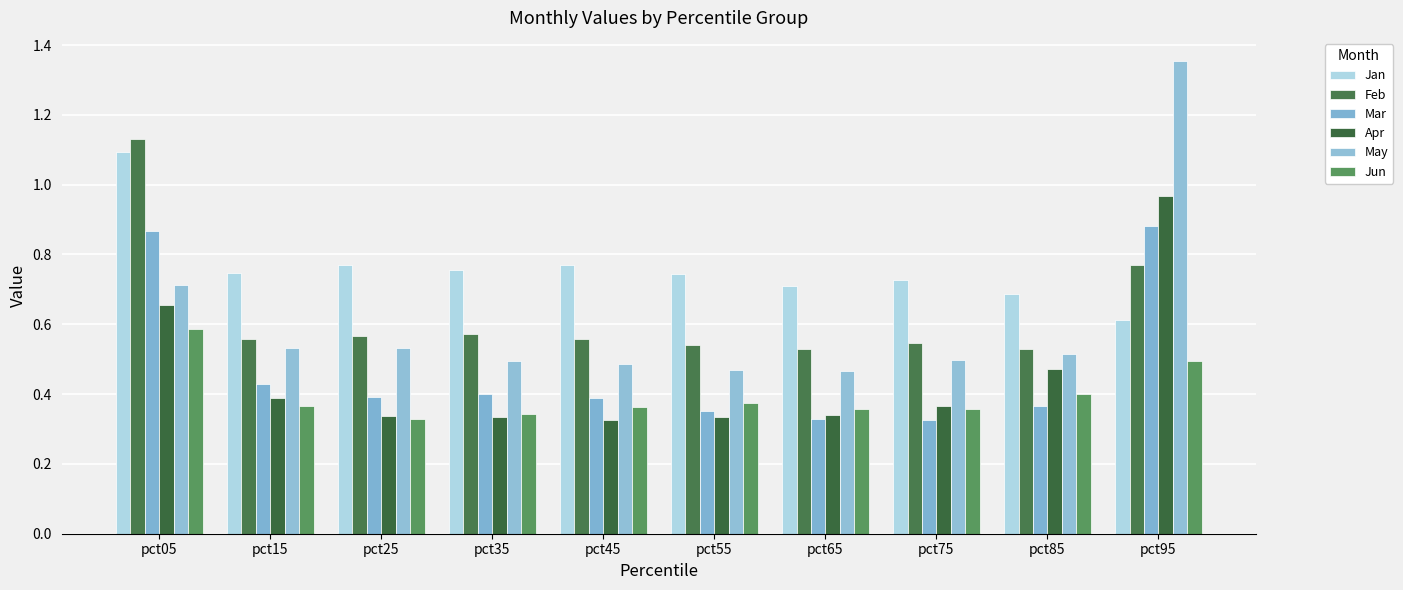

Which series has the widest spread of values?

May